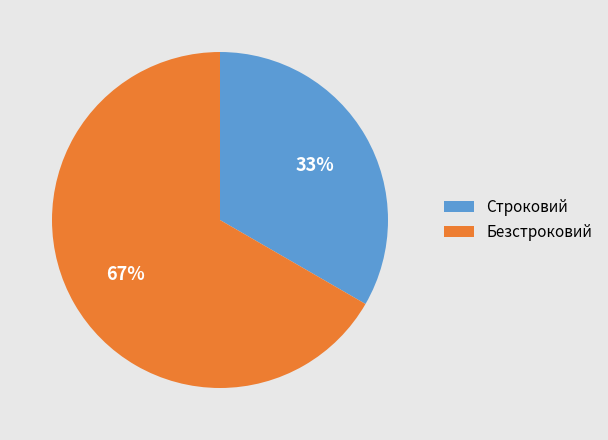

How many slices are in this pie chart?

2